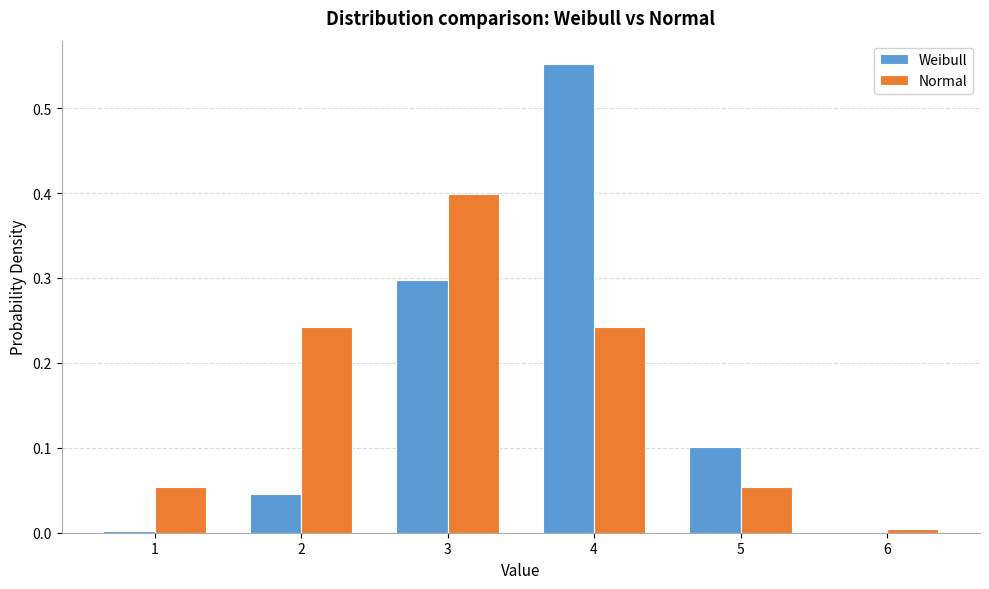

What is the highest value of the Normal series?

0.4